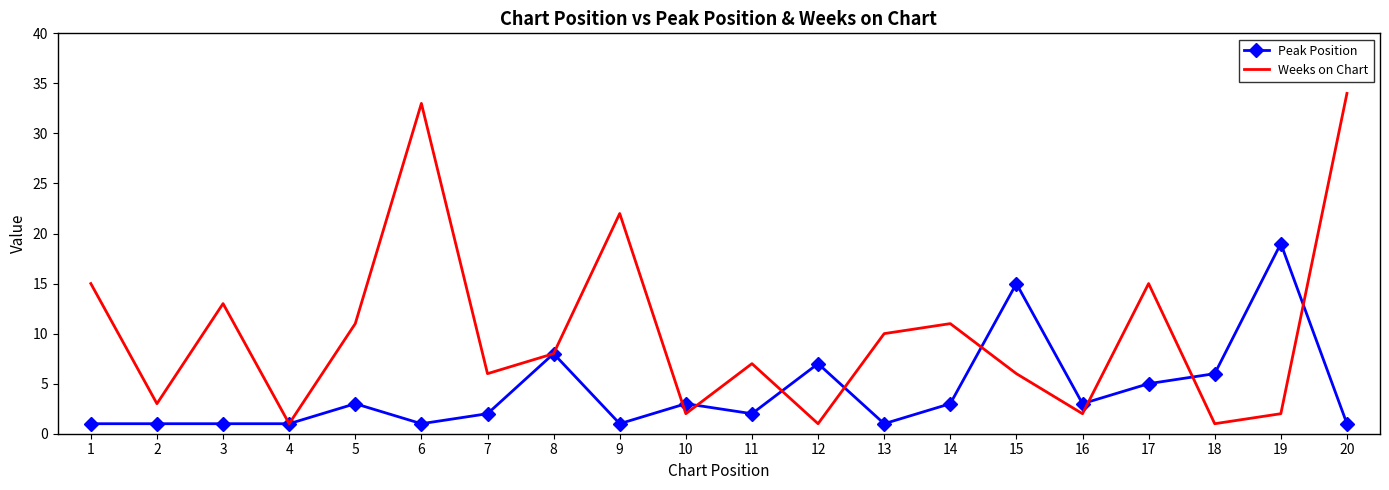

Where is Peak Position nearest to the value 10?

8